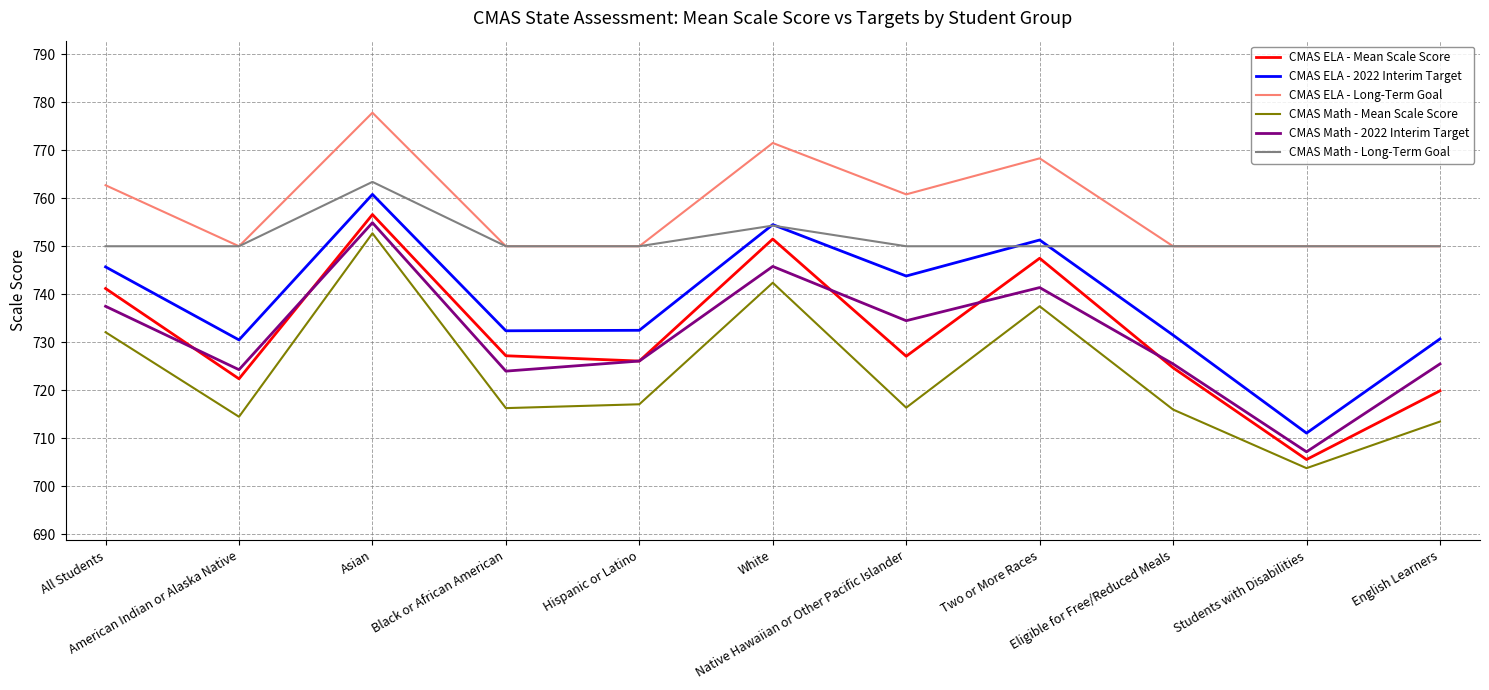

Is this an area chart (filled region under the line)?

No